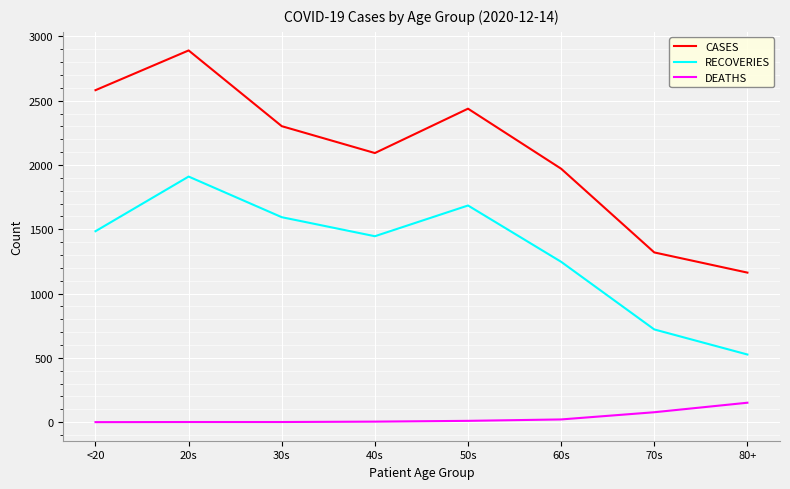

True or false: DEATHS has a value of 250 at 80+.

False